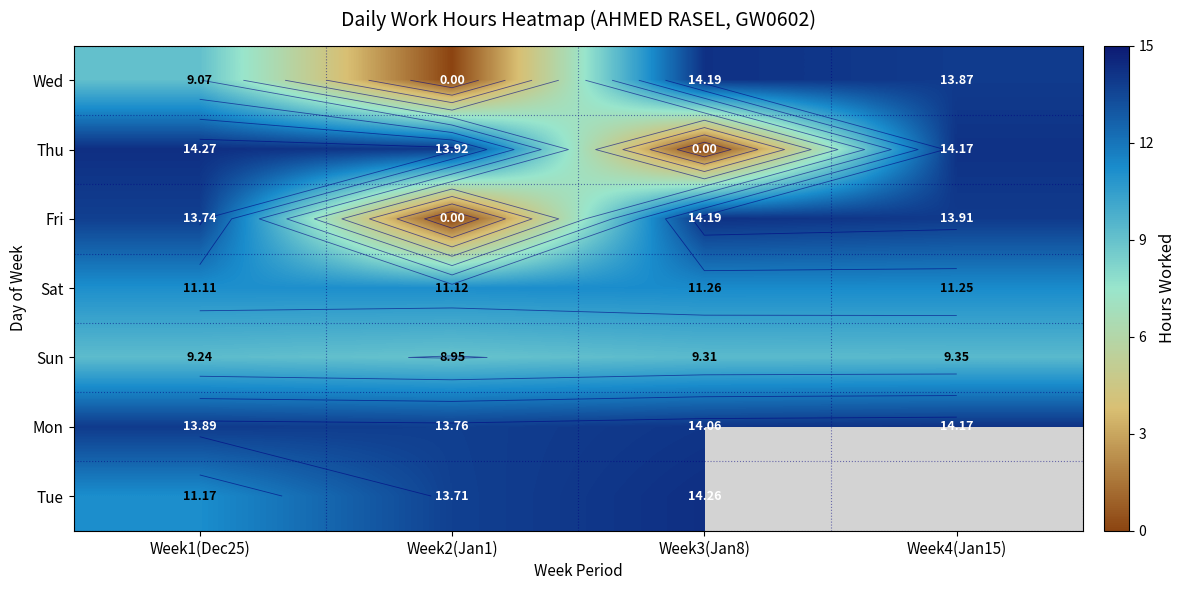

What is the sum of all Wed values?

37.1